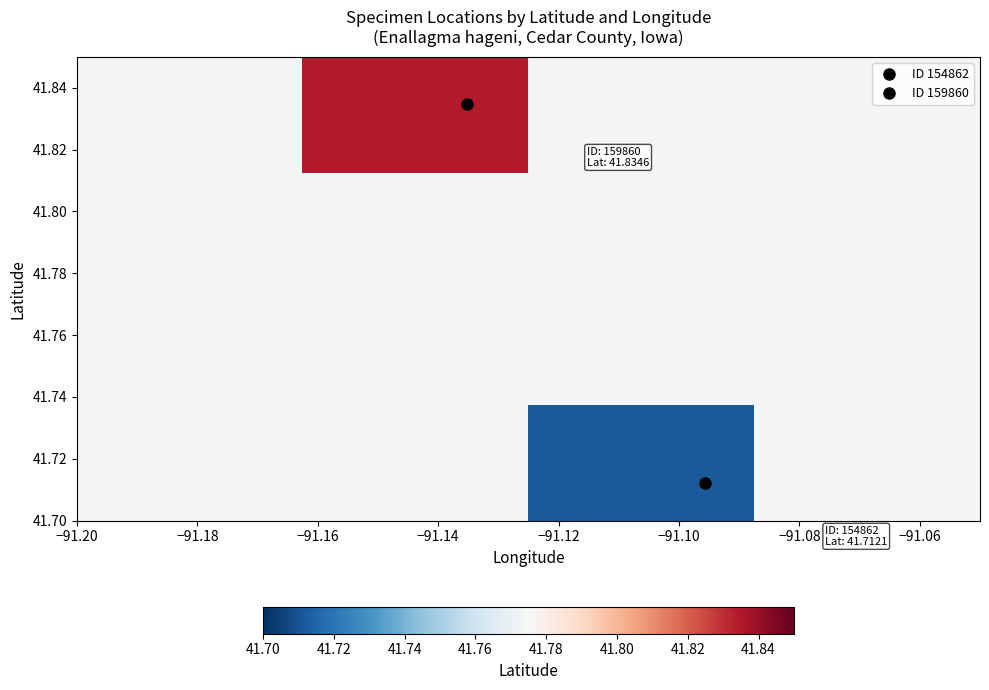

Count the number of categories in the chart.

4